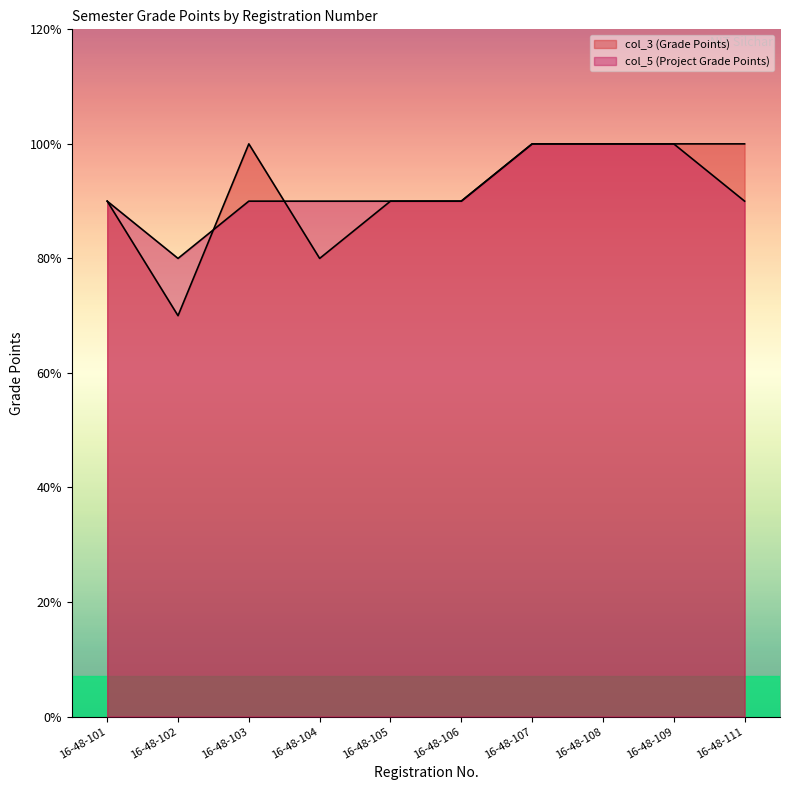

At which category does col_3 (Grade Points) reach its first local peak?

16-48-103